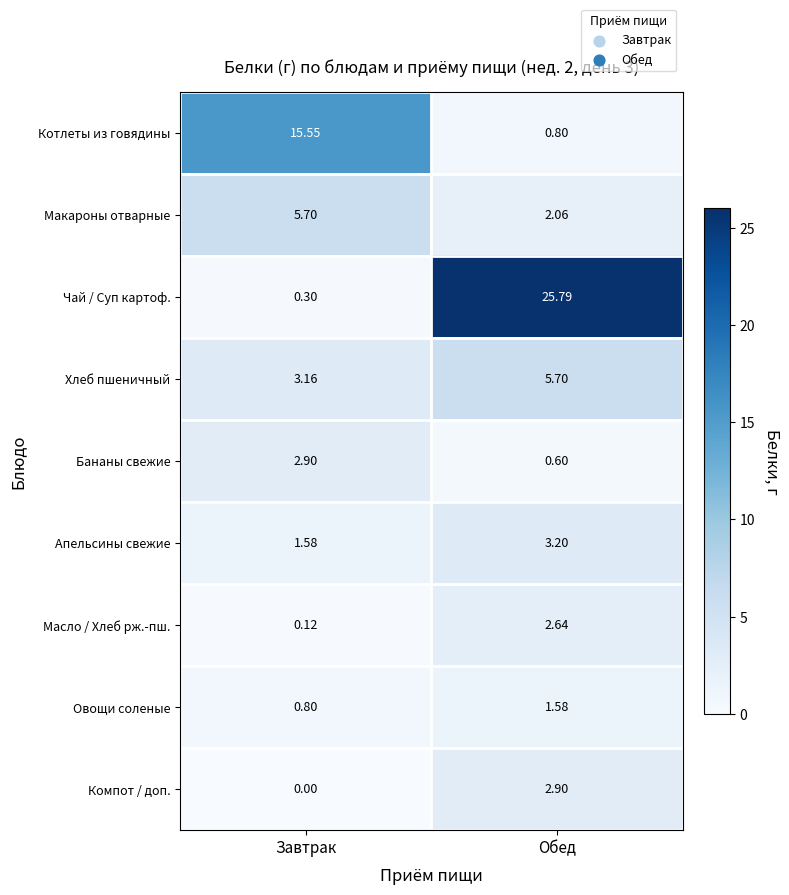

Rank the series at Обед from highest to lowest value.

Чай / Суп картоф., Хлеб пшеничный, Апельсины свежие, Компот / доп., Масло / Хлеб рж.-пш., Макароны отварные, Овощи соленые, Котлеты из говядины, Бананы свежие